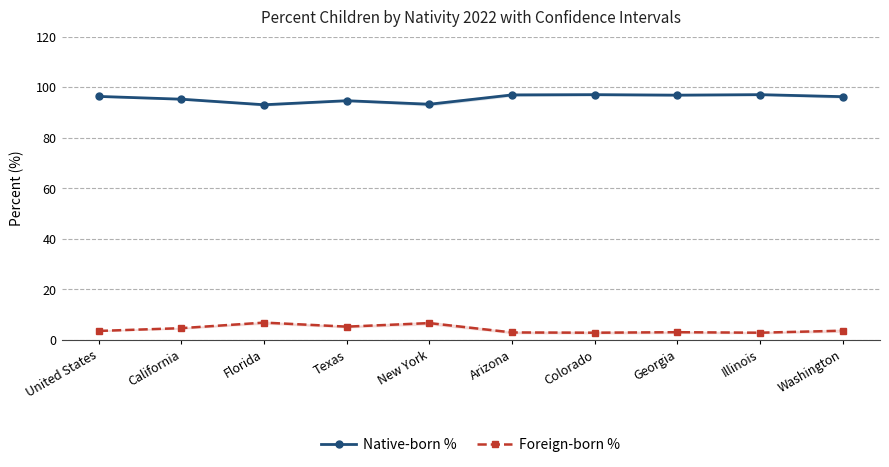

What position from the left is Arizona?

6